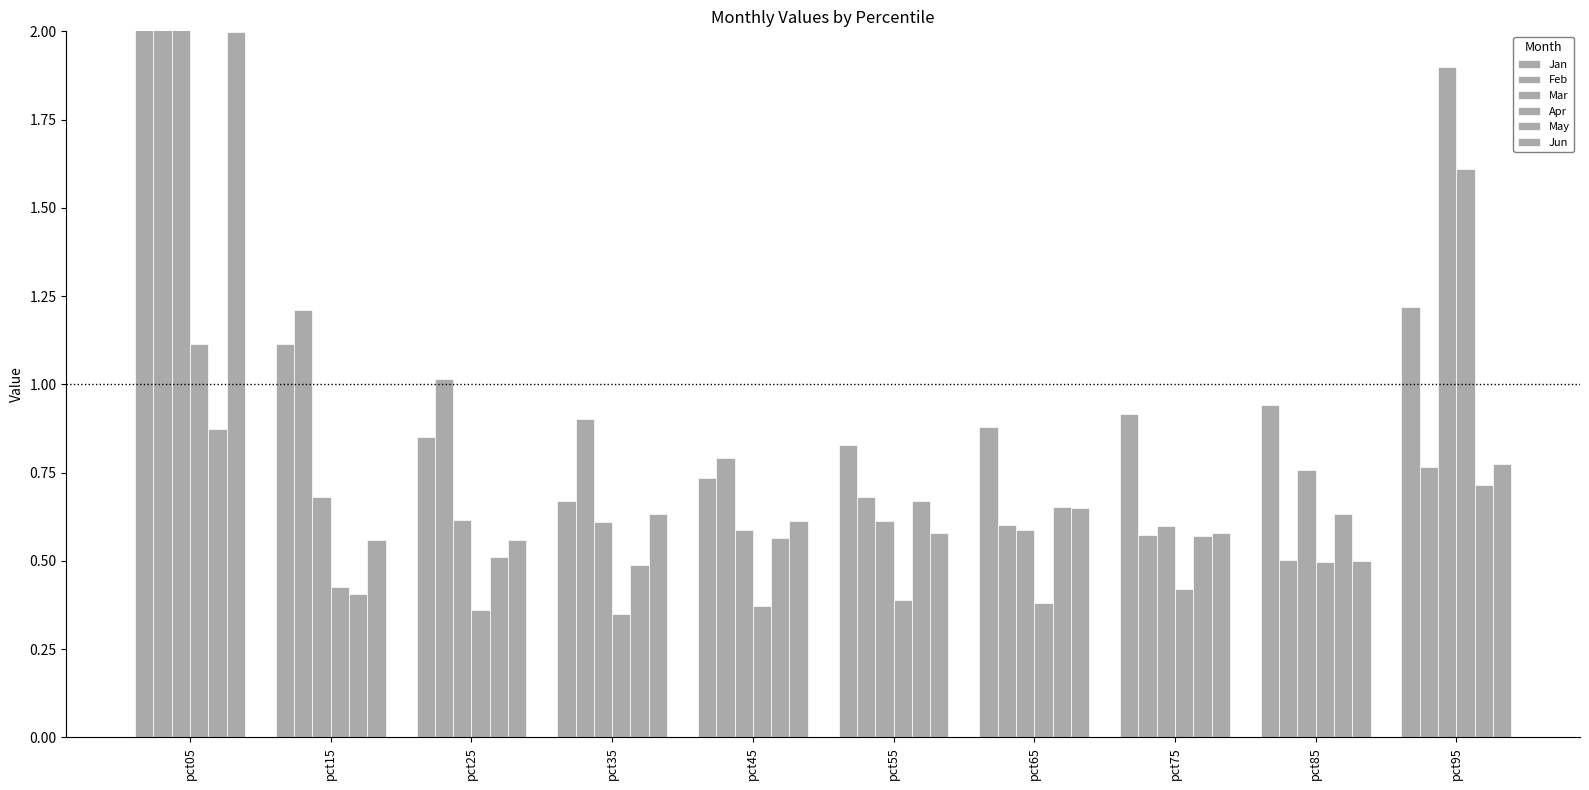

How many distinct data groups are displayed?

6